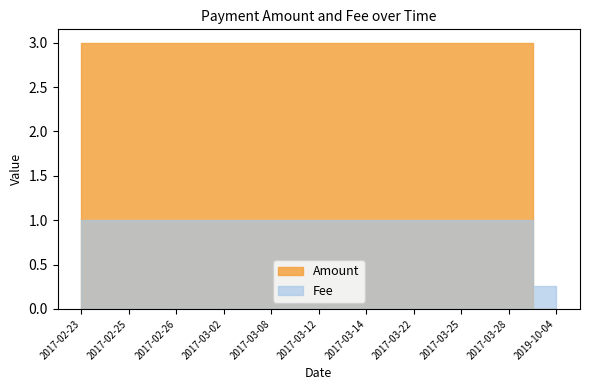

Is the value of Fee at 2017-02-25 greater than the value of Amount at 2017-03-28?

No